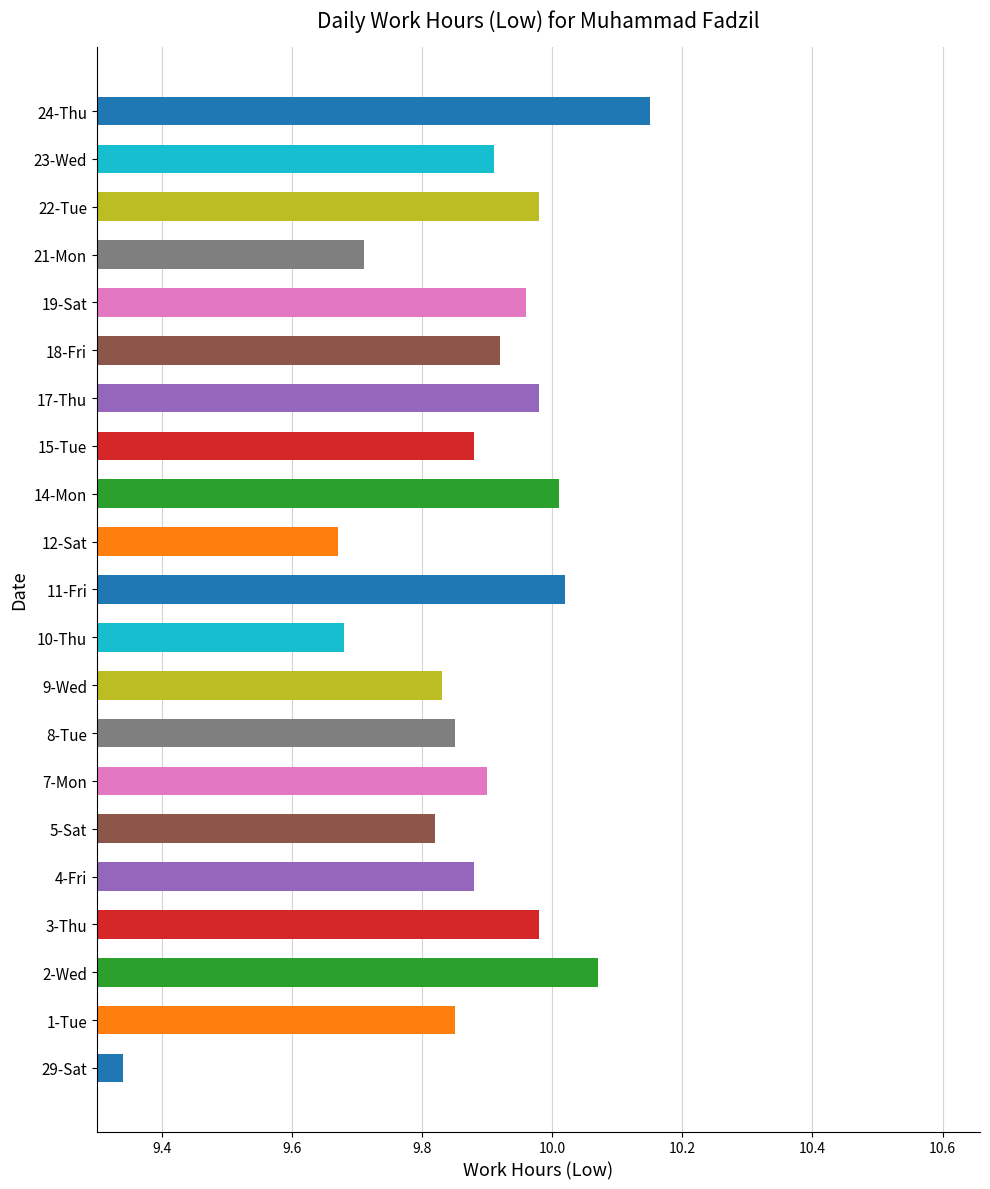

What is the difference between the maximum and minimum values?

0.8